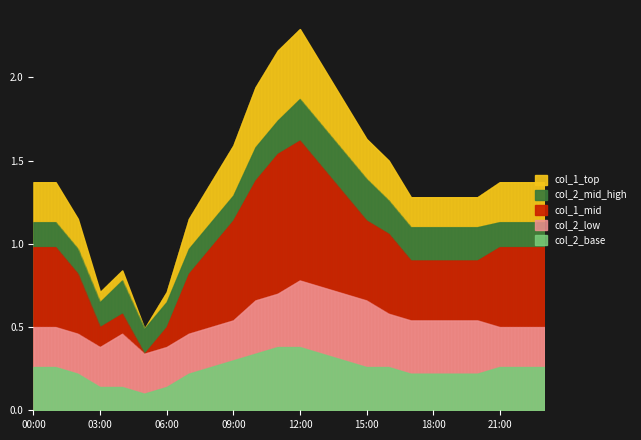

What is the label of the 7th point from the right?

17:00